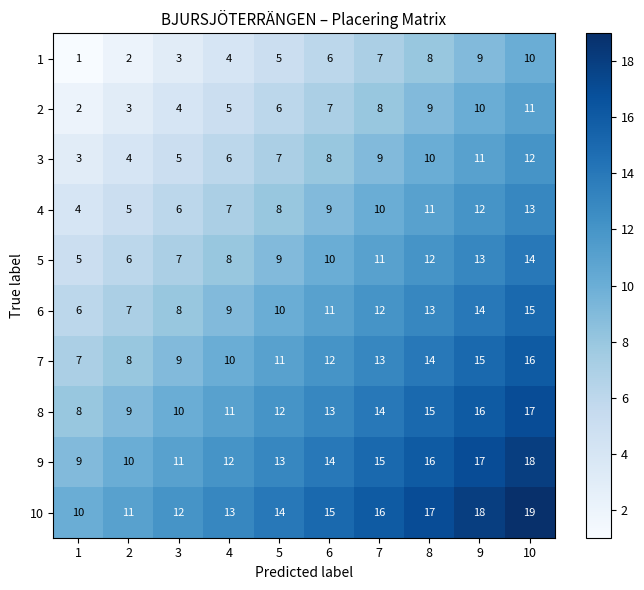

What value does the 9 series have at 9?

17